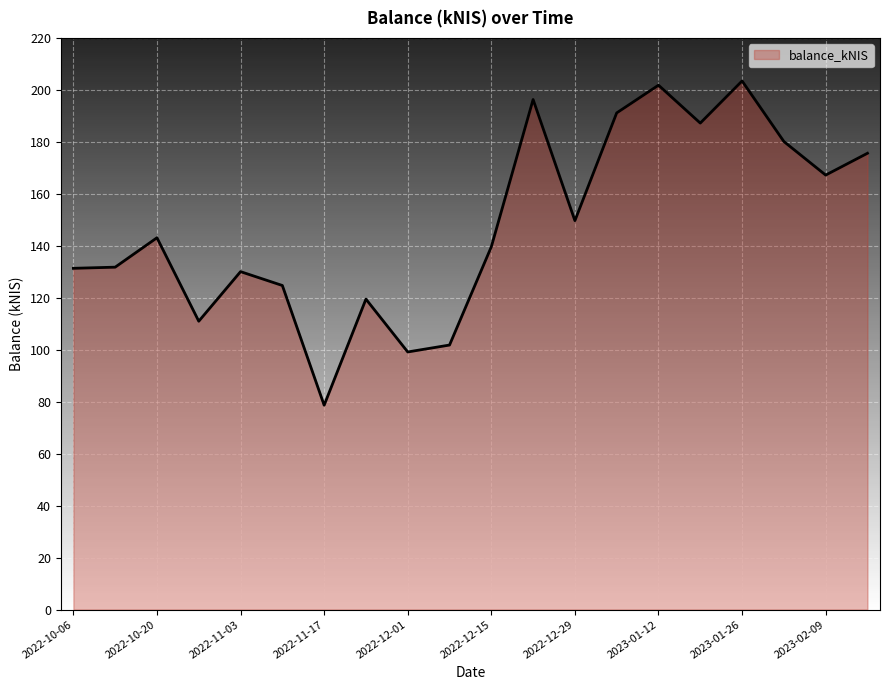

How many lines are shown in the chart?

1